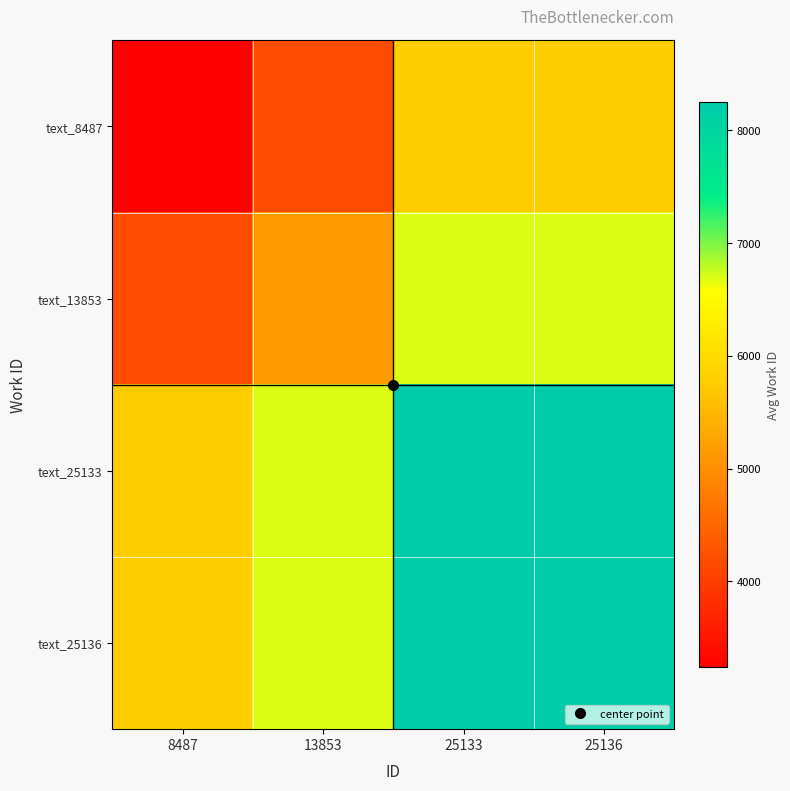

Which series has the widest spread of values?

text_8487